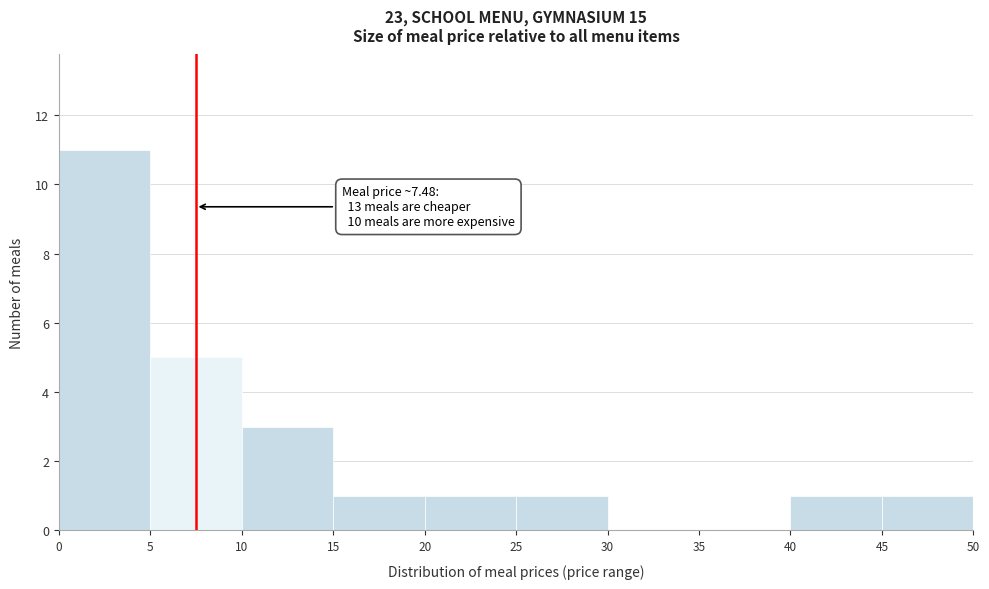

Which range on the x-axis has the tallest bar?

0 to 5